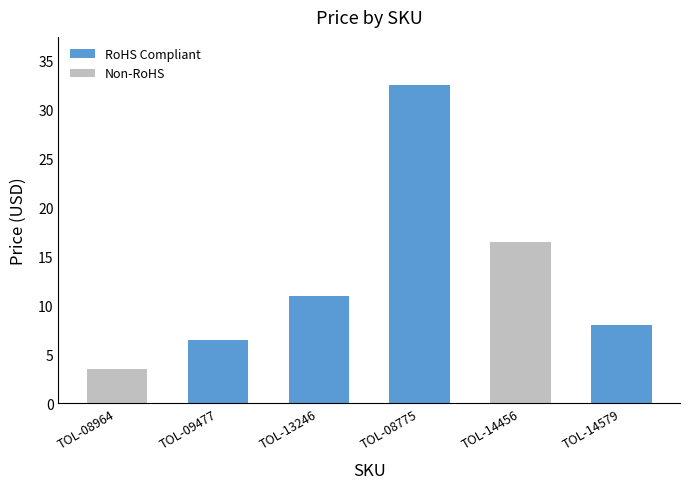

Between TOL-08964 and TOL-14456, which is larger?

TOL-14456